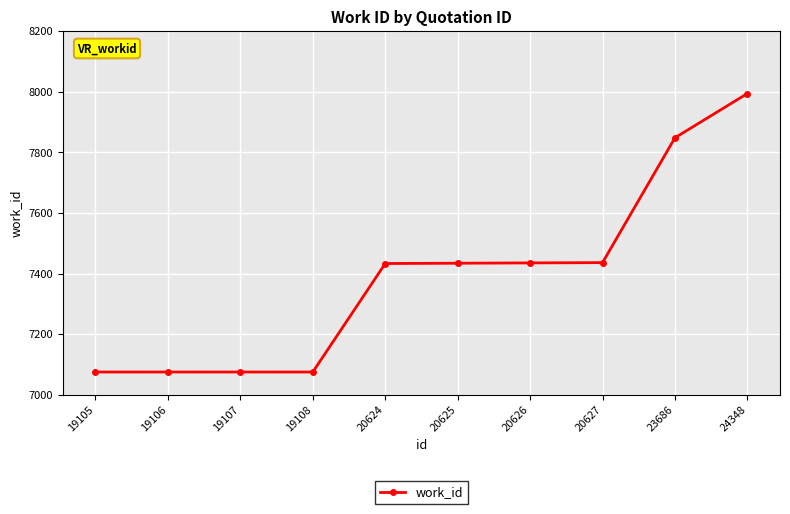

Approximately how many times larger is the value at 20624 compared to 24348?

0.9